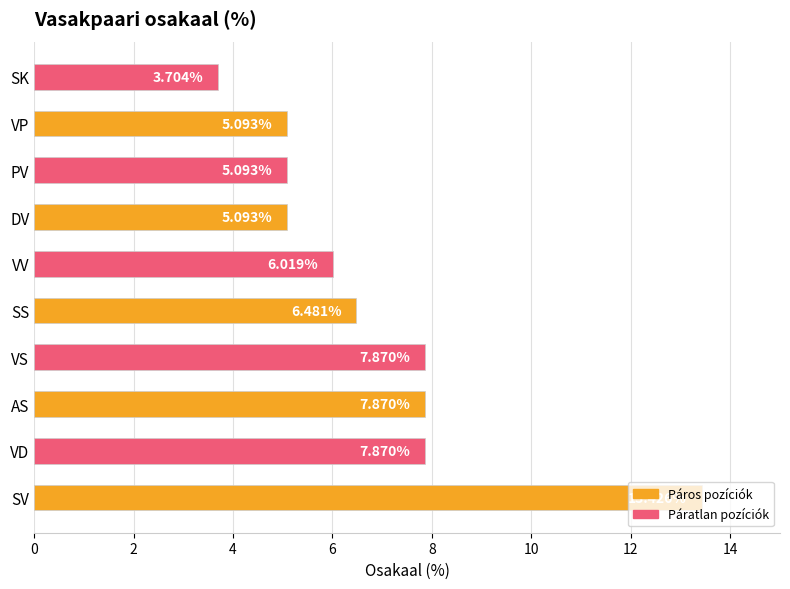

Are the bars horizontal?

Yes